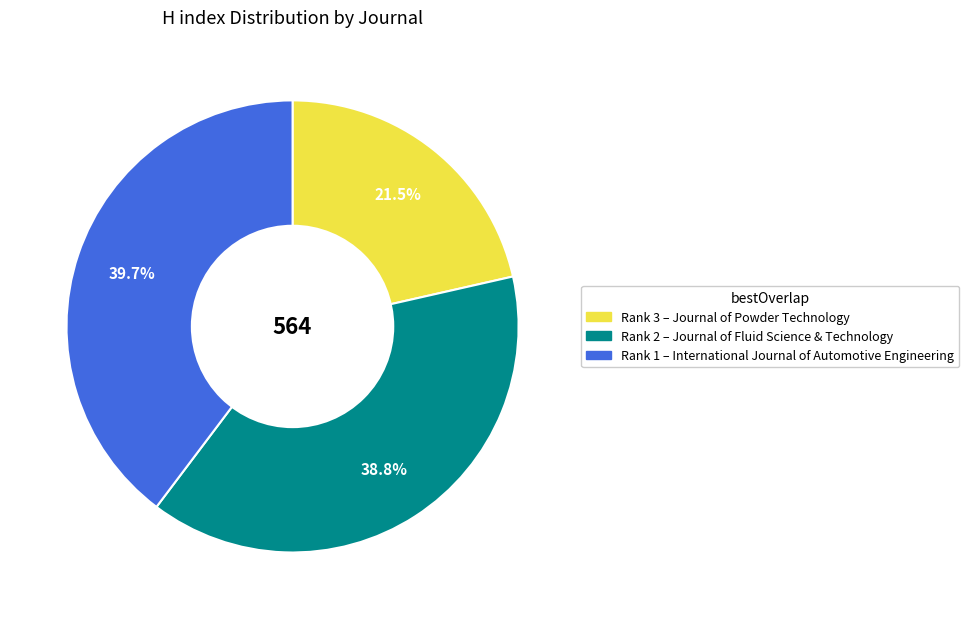

Does any single category account for the majority?

No